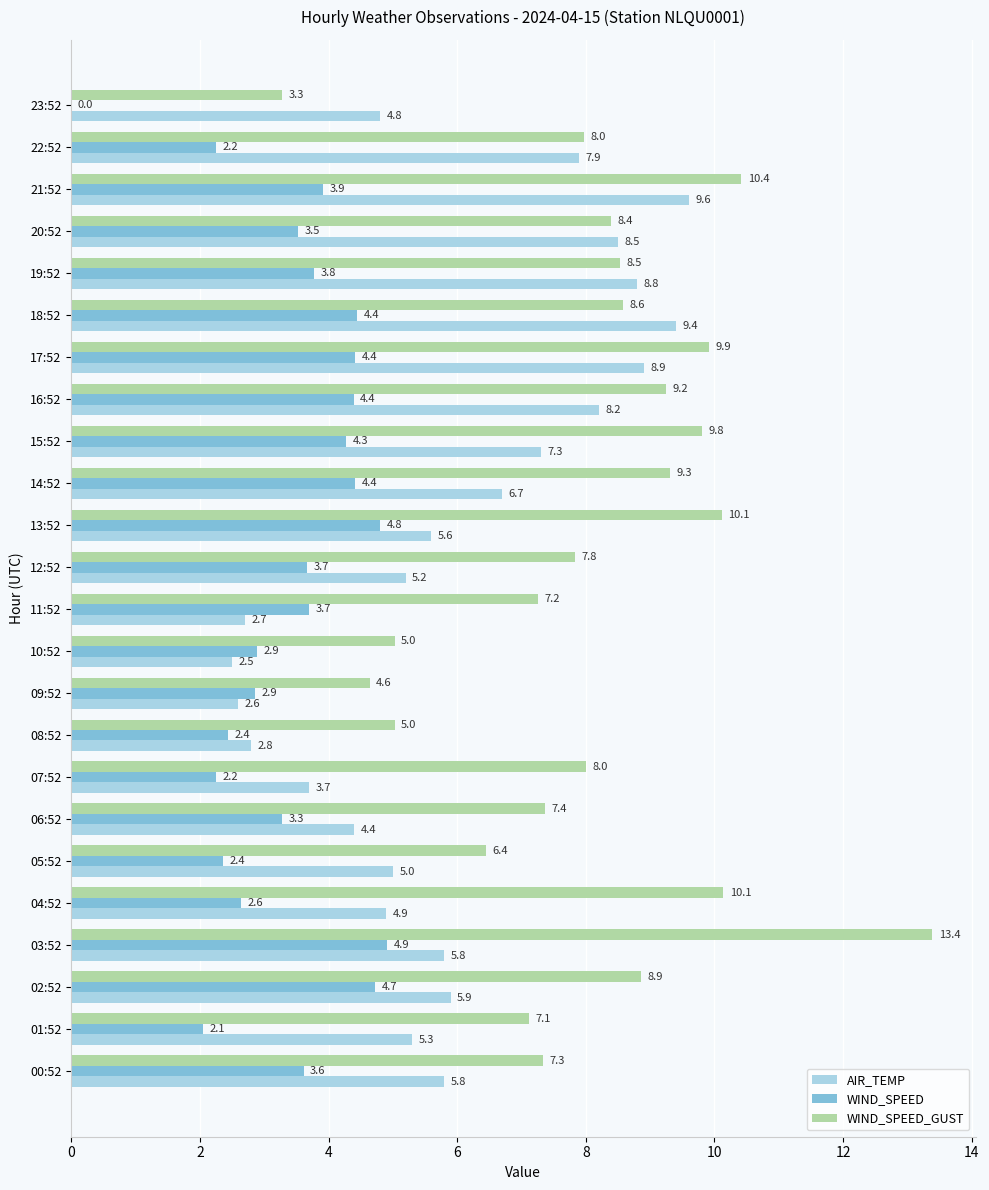

Is the value of WIND_SPEED_GUST at 08:52 greater than the value of WIND_SPEED at 15:52?

Yes